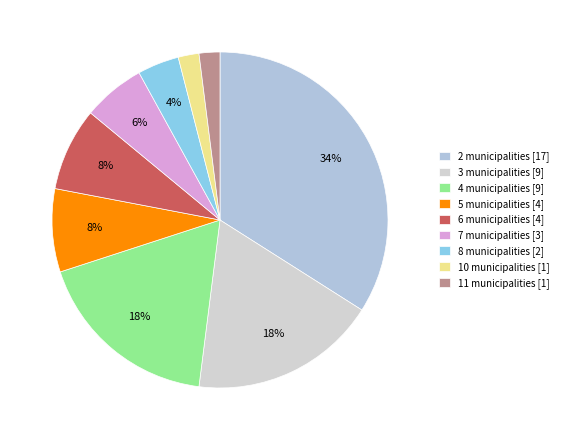

Which category has the biggest portion of the pie?

2